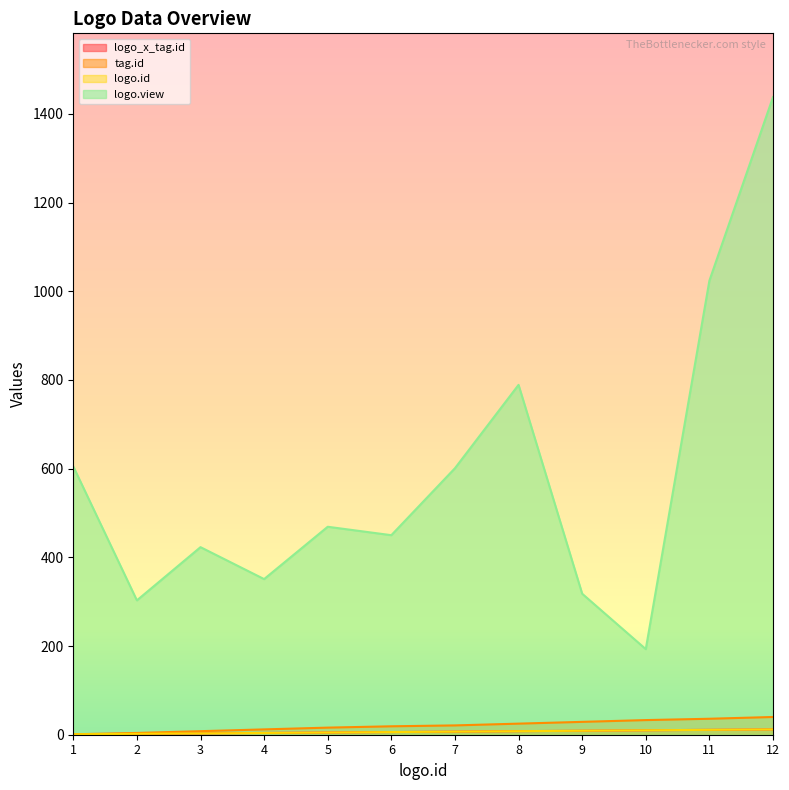

What is the difference between the maximum and second lowest values in the logo.view series?

1135